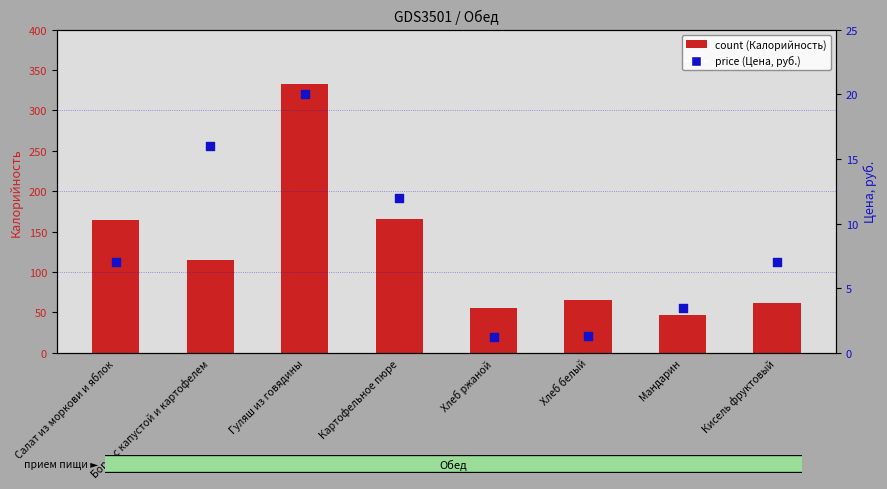

Which series reaches the minimum Y coordinate?

price (Цена, руб.)